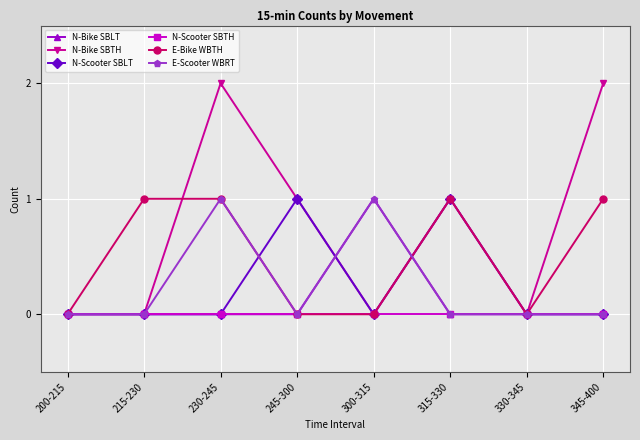

The value of N-Scooter SBTH at 200-215 is 0. True or false?

True